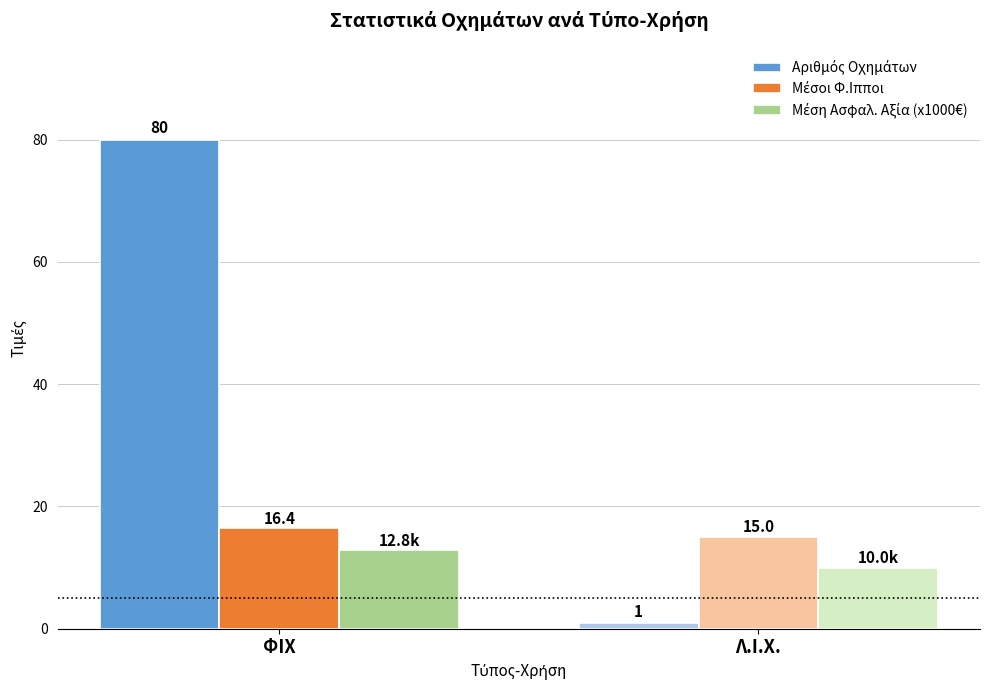

At which category does the chart reach its minimum across all series?

Λ.Ι.Χ.